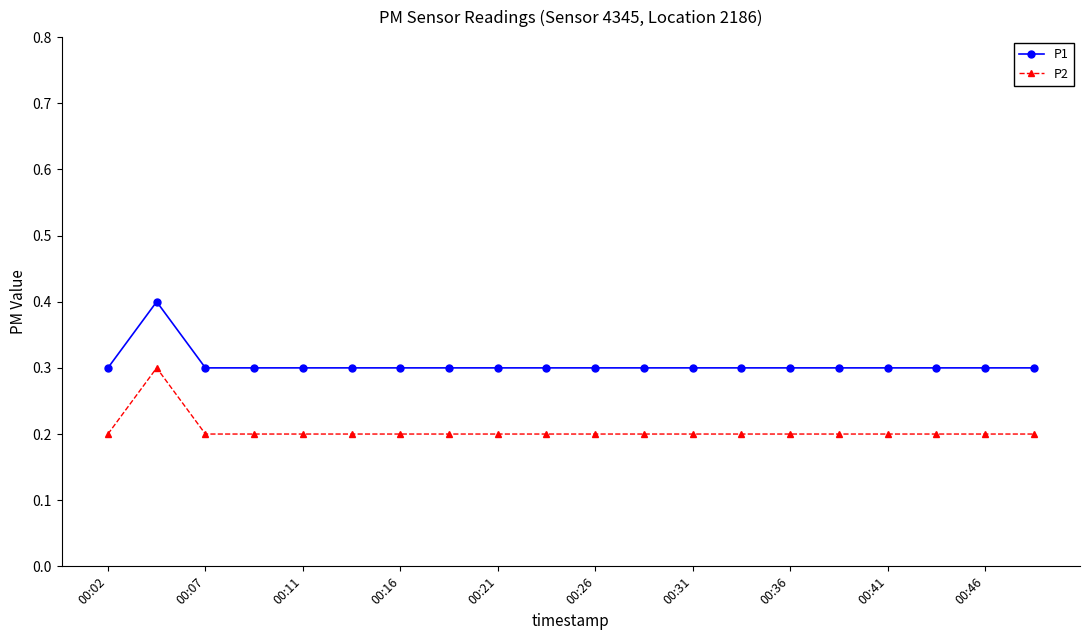

Rank the series by their average value, from highest to lowest.

P1, P2